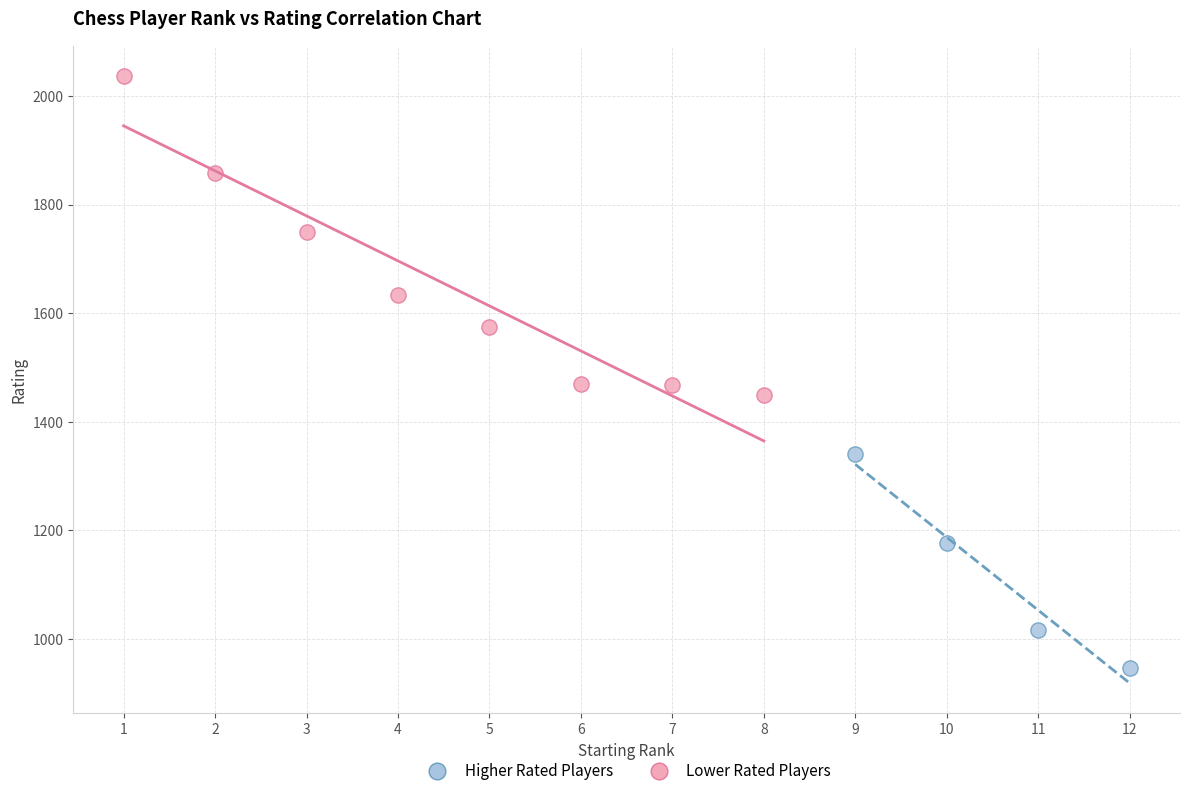

Which series reaches the minimum Y coordinate?

Lower Rated Players